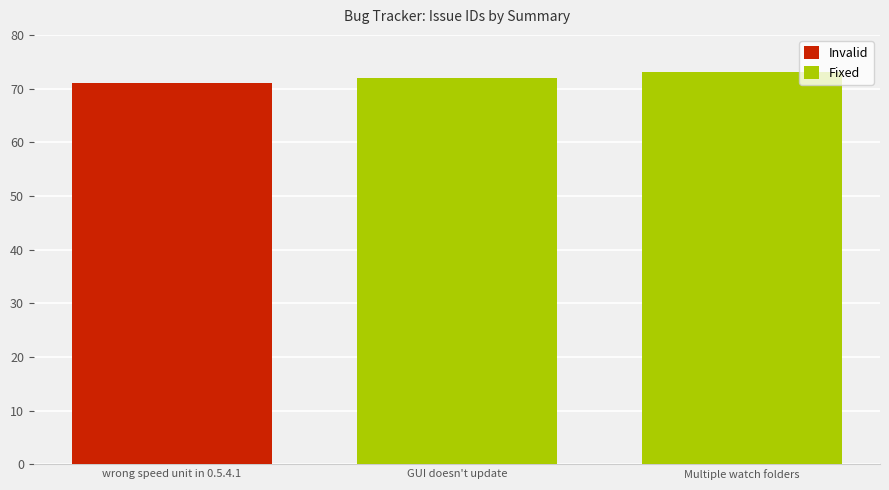

What is the difference between the maximum and minimum values?

2